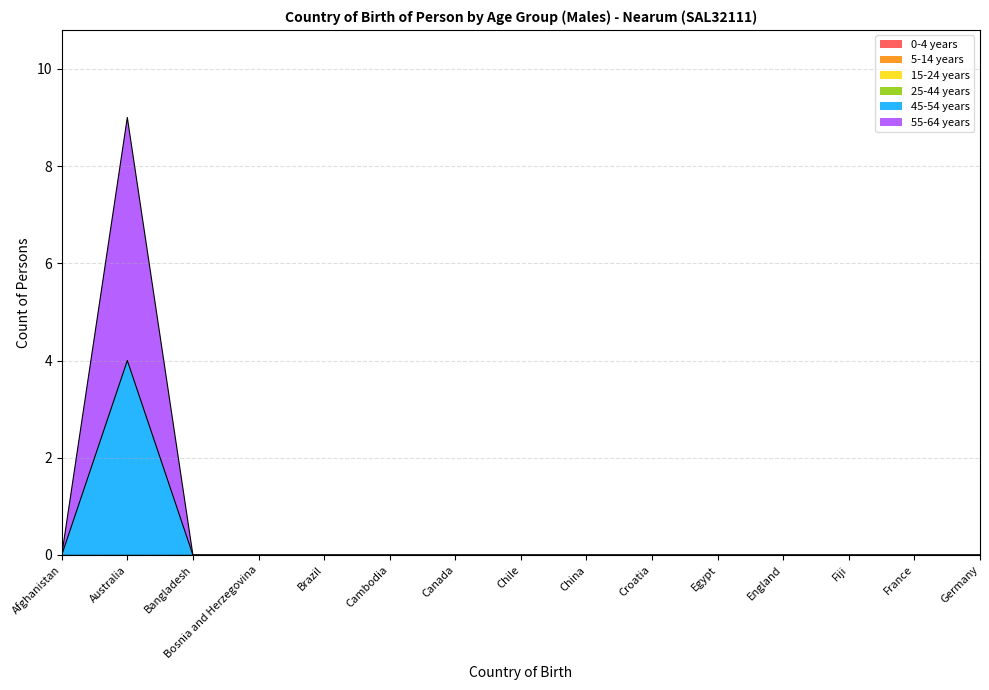

Which category has the lowest value in the 25-44 years series?

Afghanistan